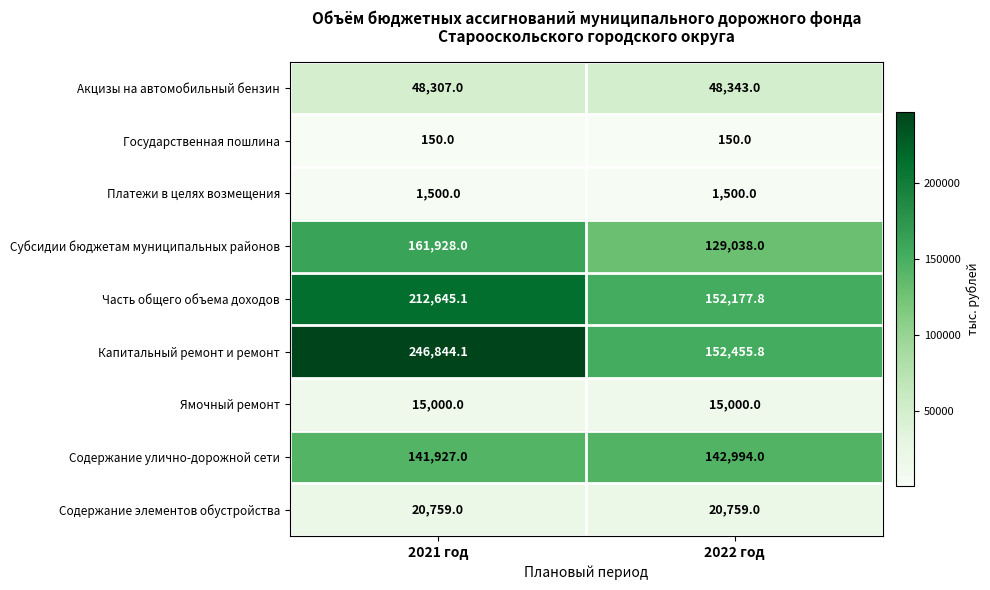

What is the difference between the maximum and minimum values in the Акцизы на автомобильный бензин series?

36.0